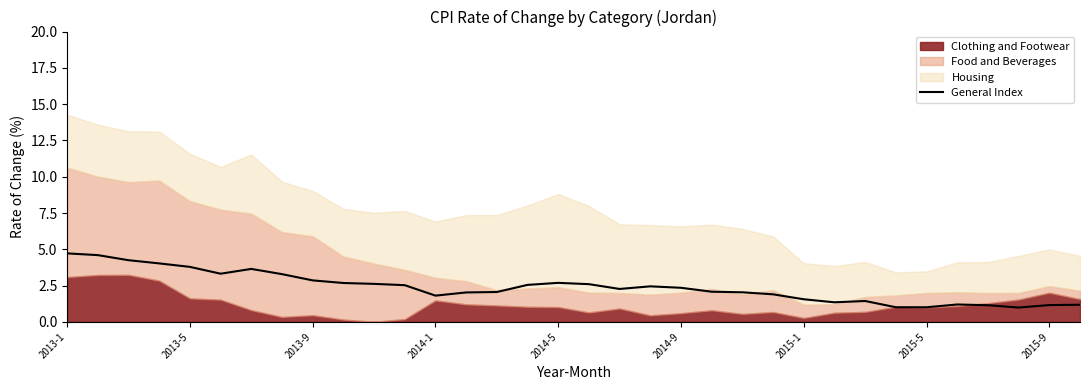

What is the lowest value of the General Index series?

1.0